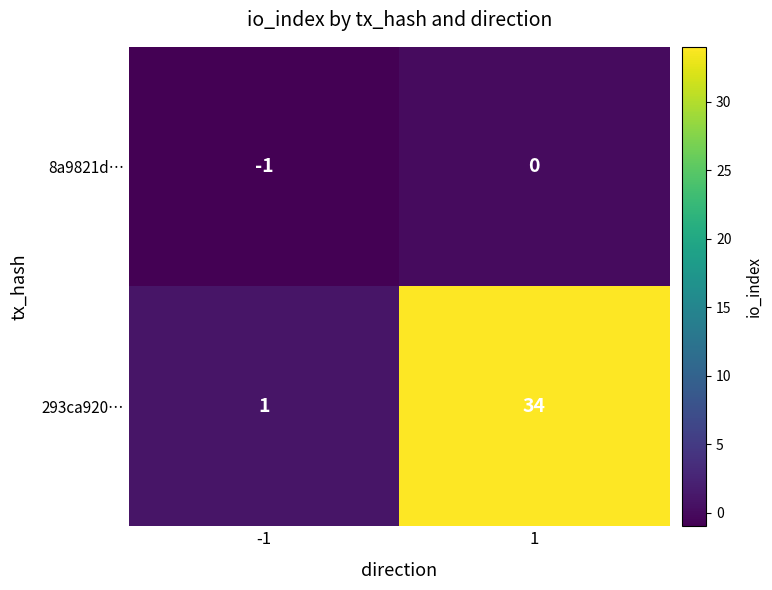

What is the average value of the 293ca920… series?

18